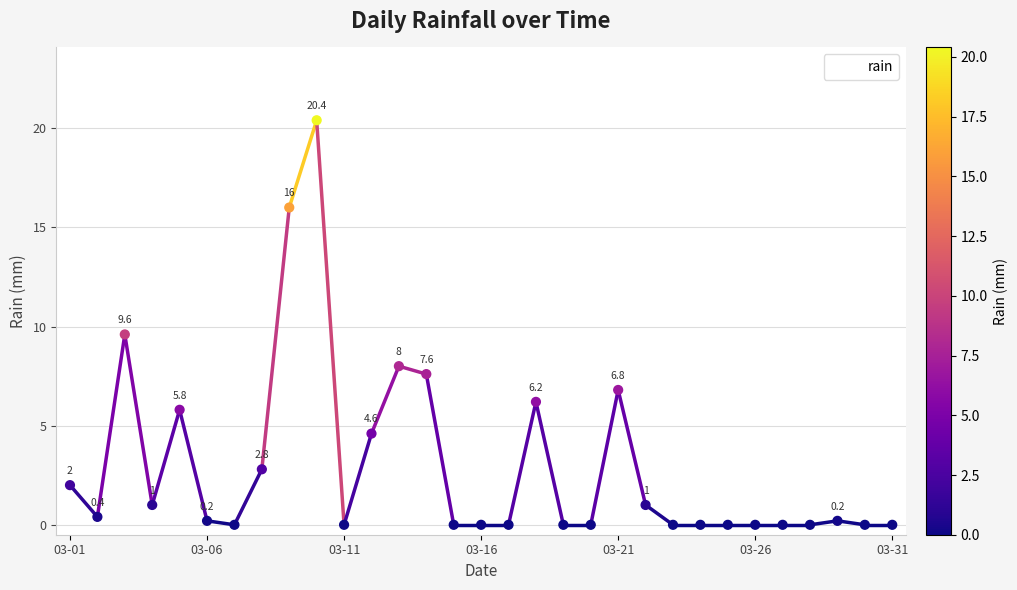

What is the maximum value shown in the chart?

20.4